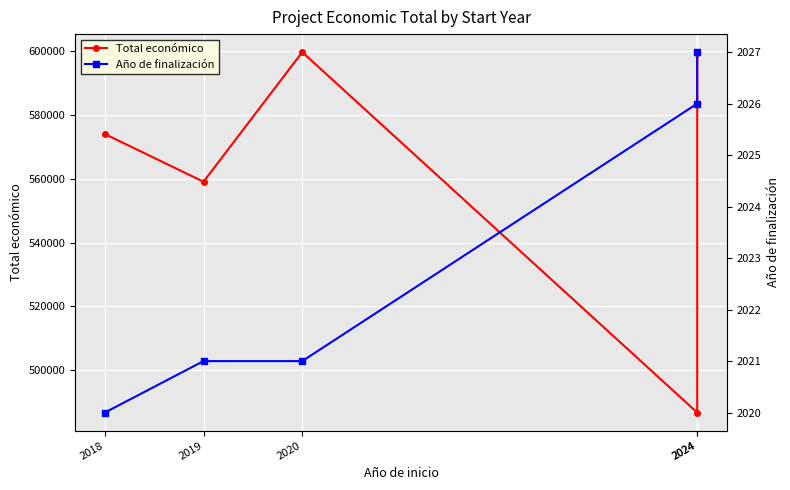

Which series has the widest spread of values?

Total económico